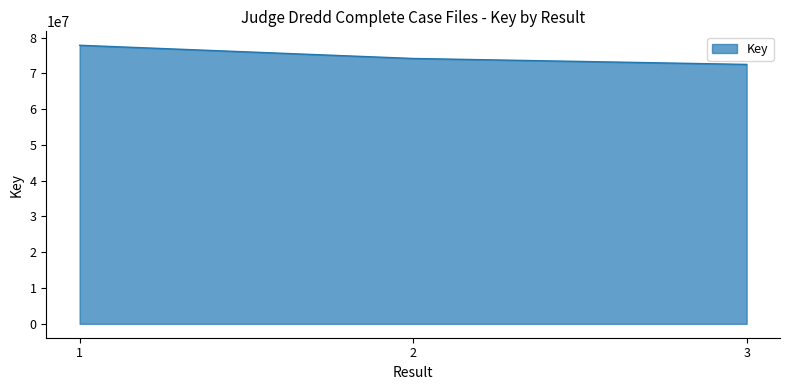

What is the difference between the values at 2 and 3?

1658092